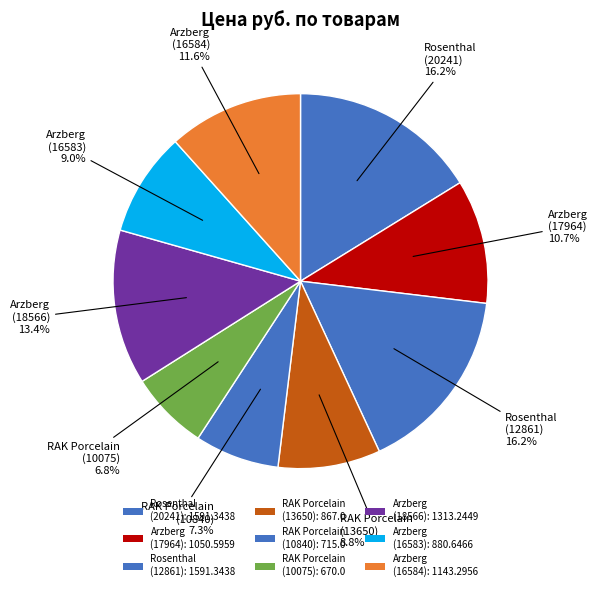

How many segments does this pie chart have?

9